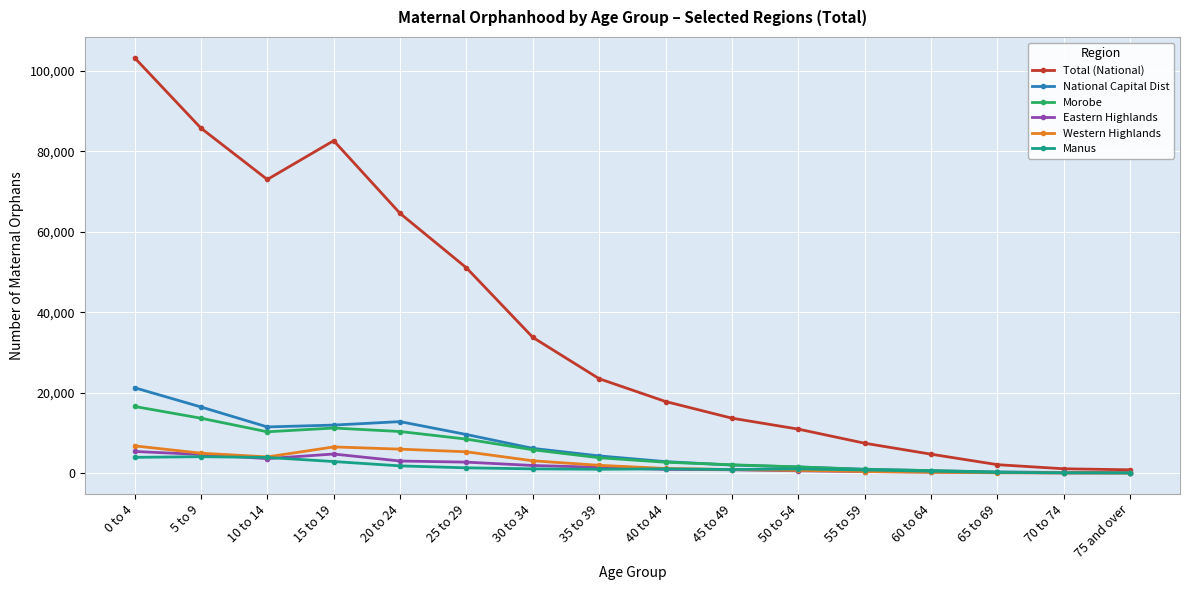

Between 45 to 49 and 55 to 59, which series saw the biggest shift?

Total (National)